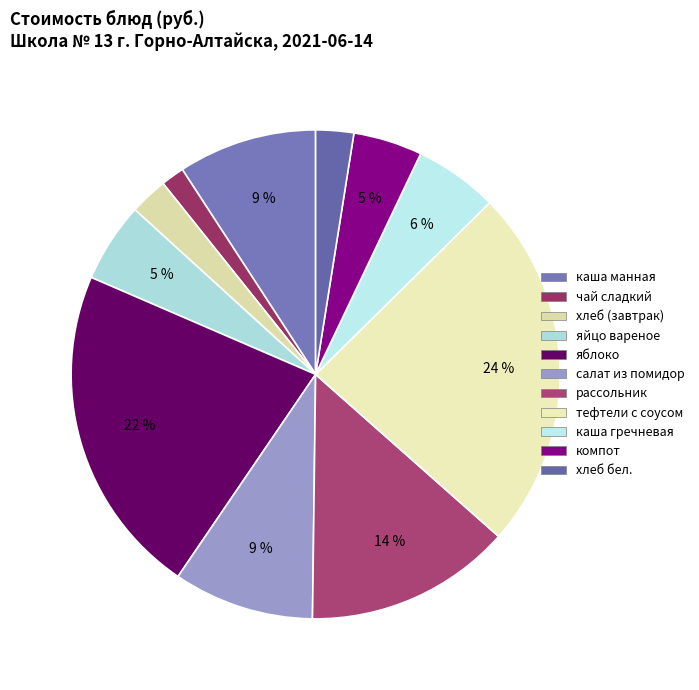

What is the smallest slice in the pie chart?

чай сладкий